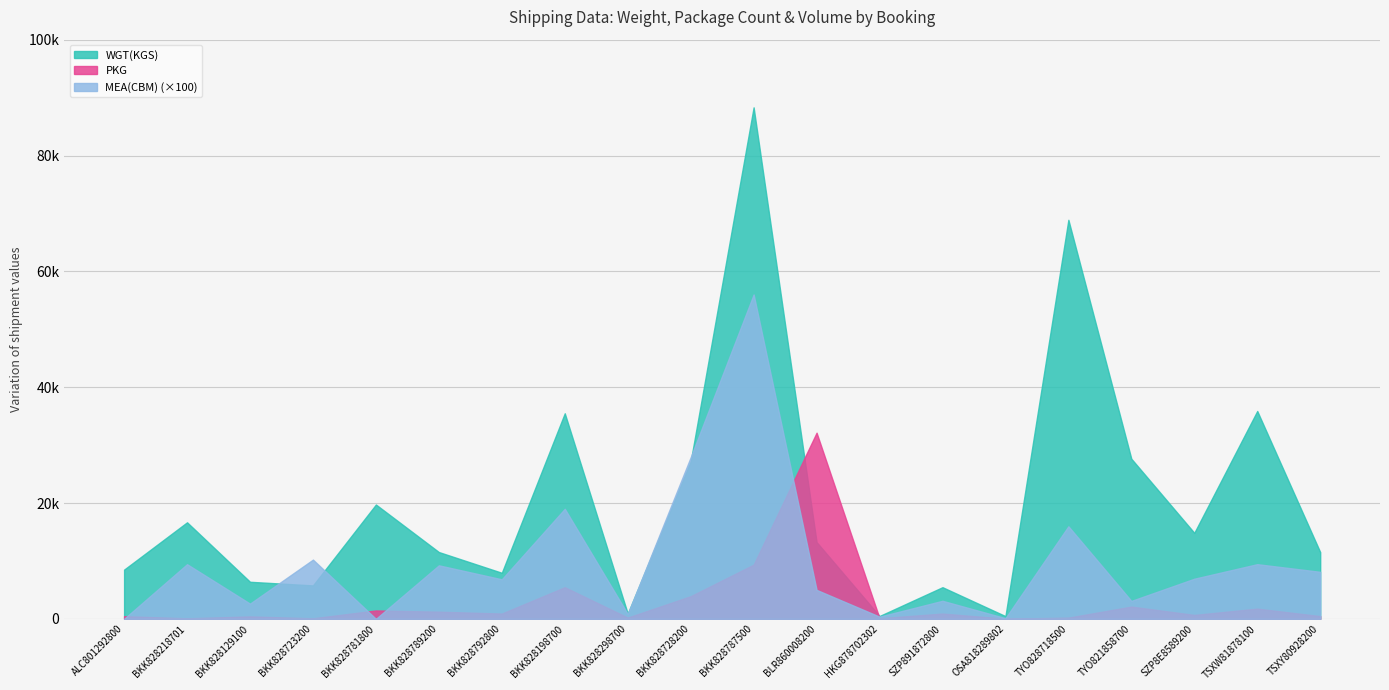

What is the value of the WGT(KGS) point at the 2nd from the left?

16667.2